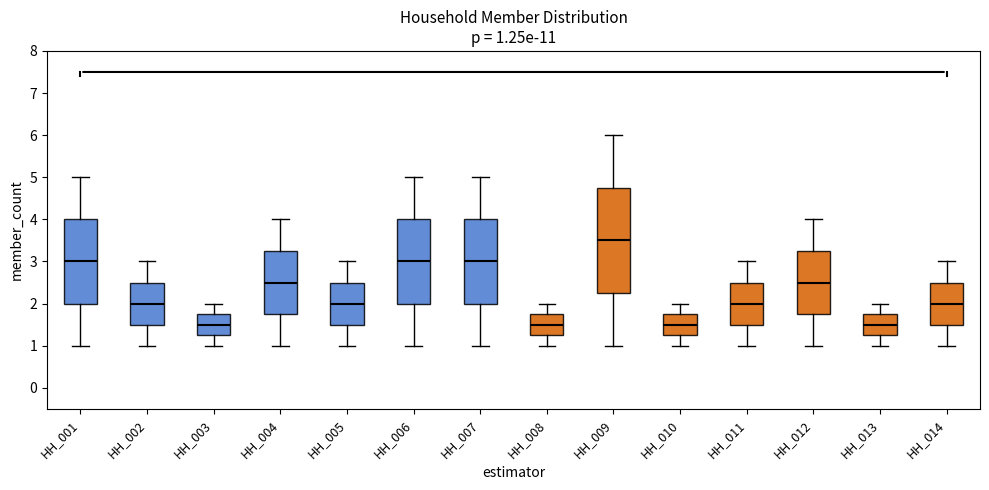

Comparing the boxes themselves (not the whiskers), which one is the tallest?

HH_009